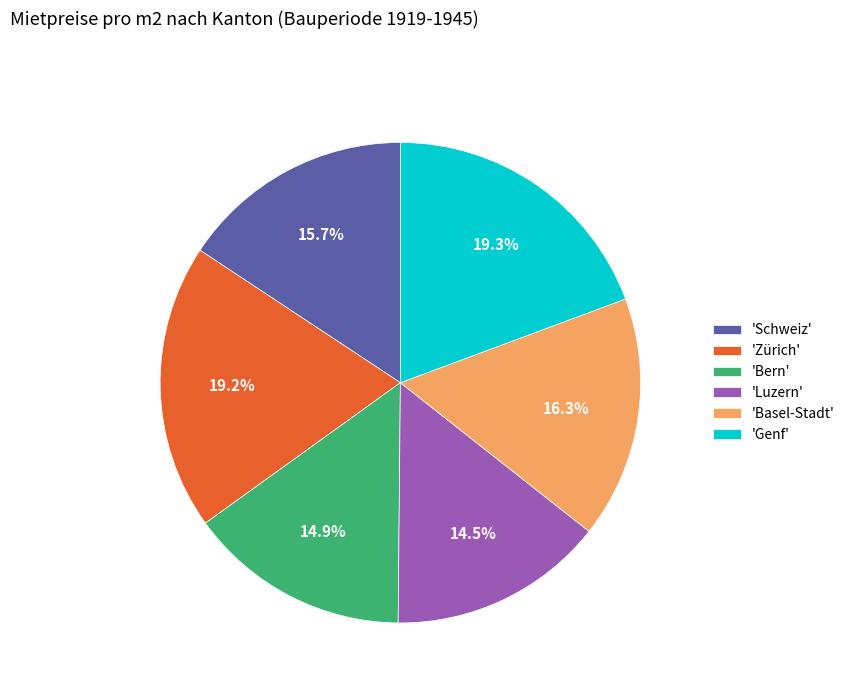

How many slices are in this pie chart?

6